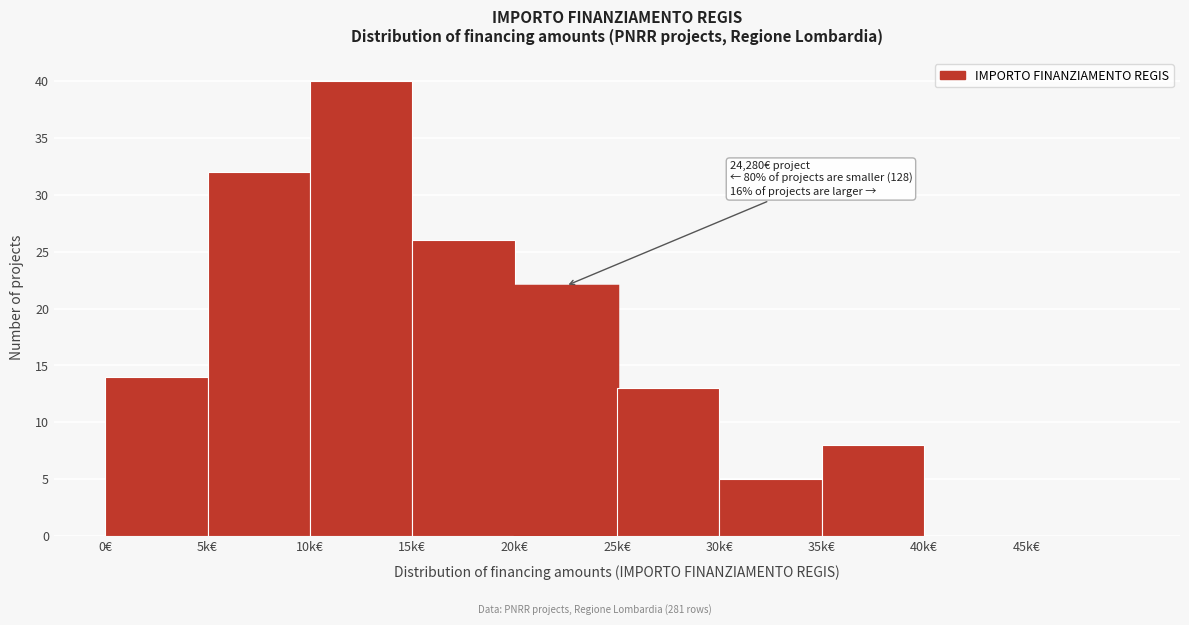

Reading left to right, what are all the values shown in this chart?

0€=14	5k€=32	10k€=40	15k€=26	20k€=22	25k€=13	30k€=5	35k€=8	40k€=0	45k€=0